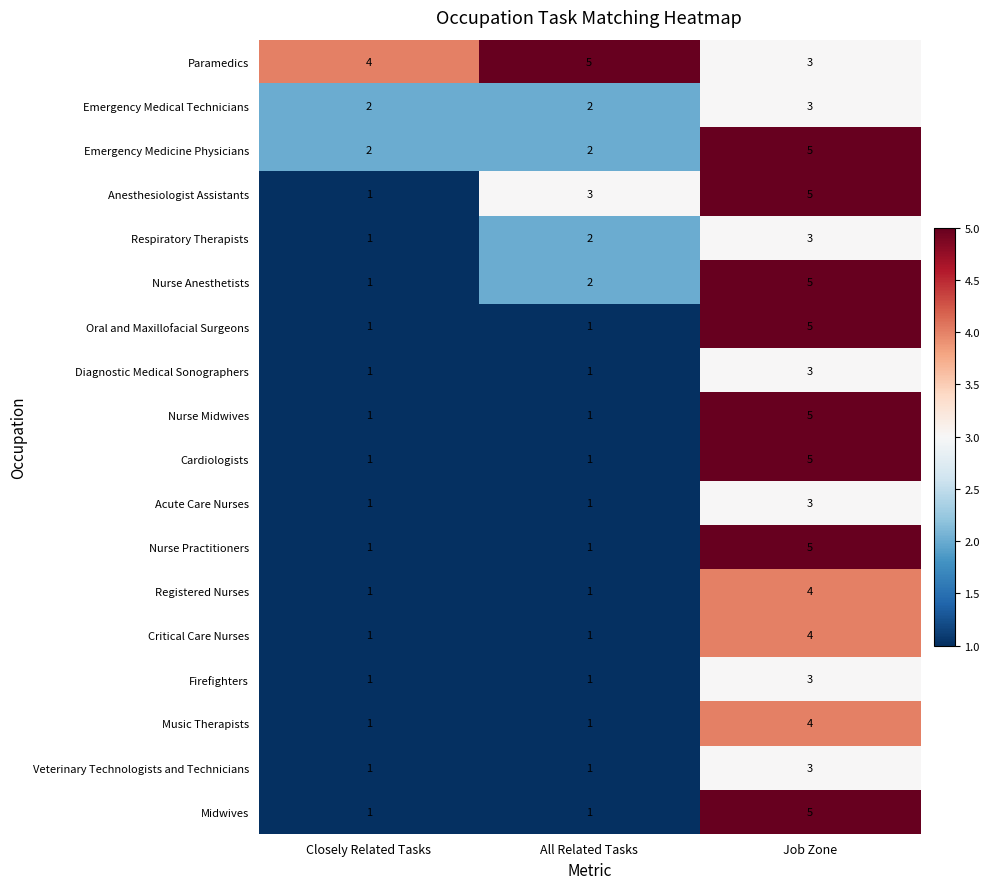

What is the sum of the Midwives values at Job Zone and Closely Related Tasks?

6